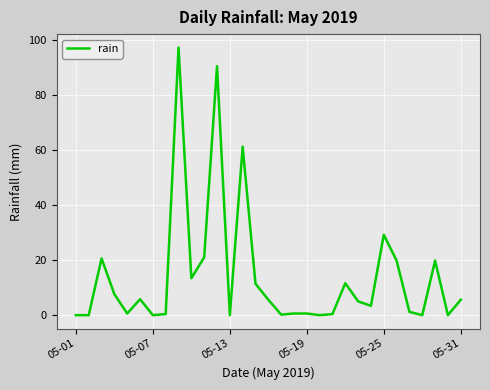

What is the maximum value shown in the chart?

97.2